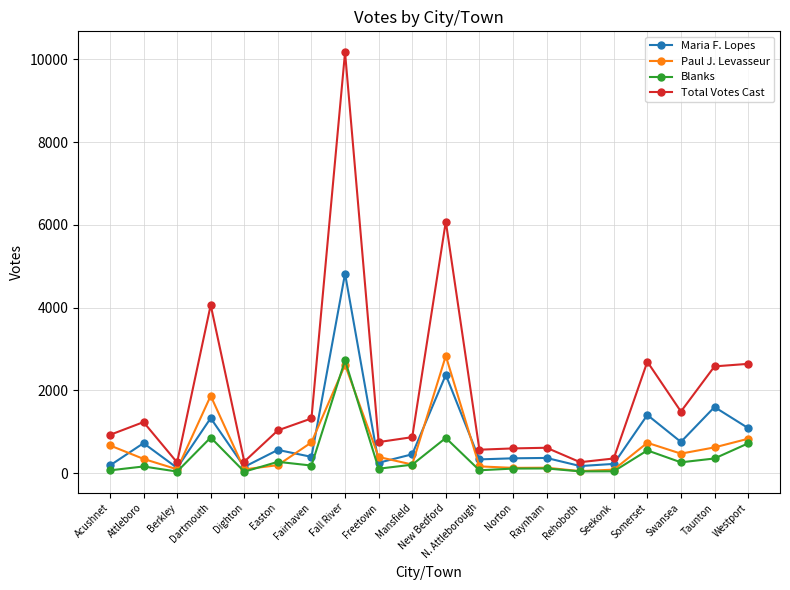

What is the approximate value of Maria F. Lopes at Seekonk?

224